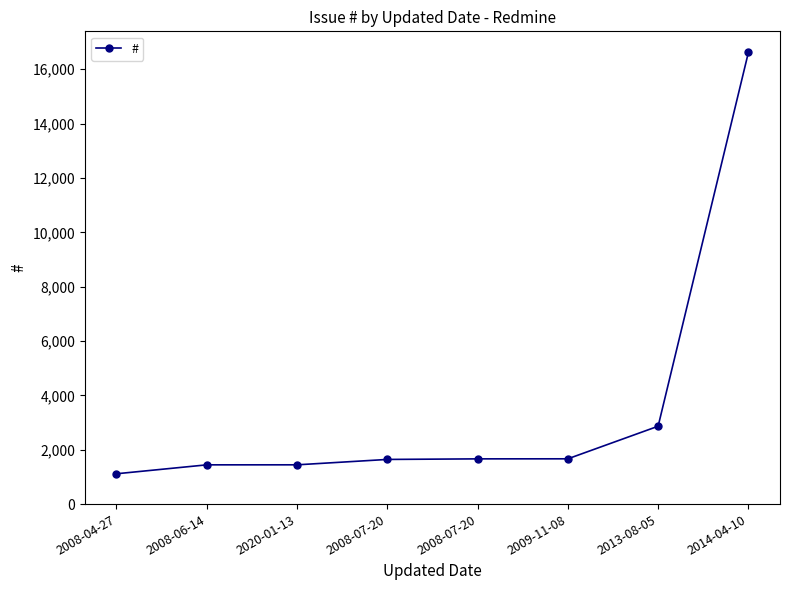

How many lines are shown in the chart?

1